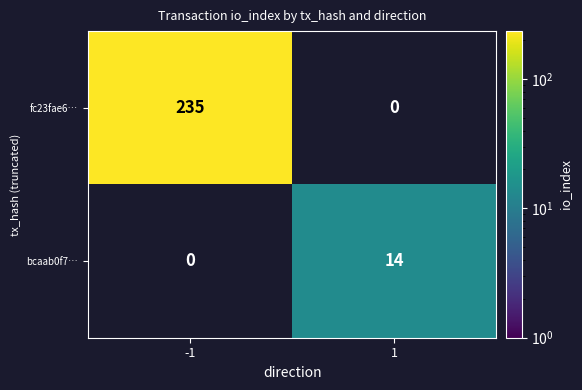

Reading right to left, extract all data points from this chart.

fc23fae6…: 0	235
bcaab0f7…: 14	0